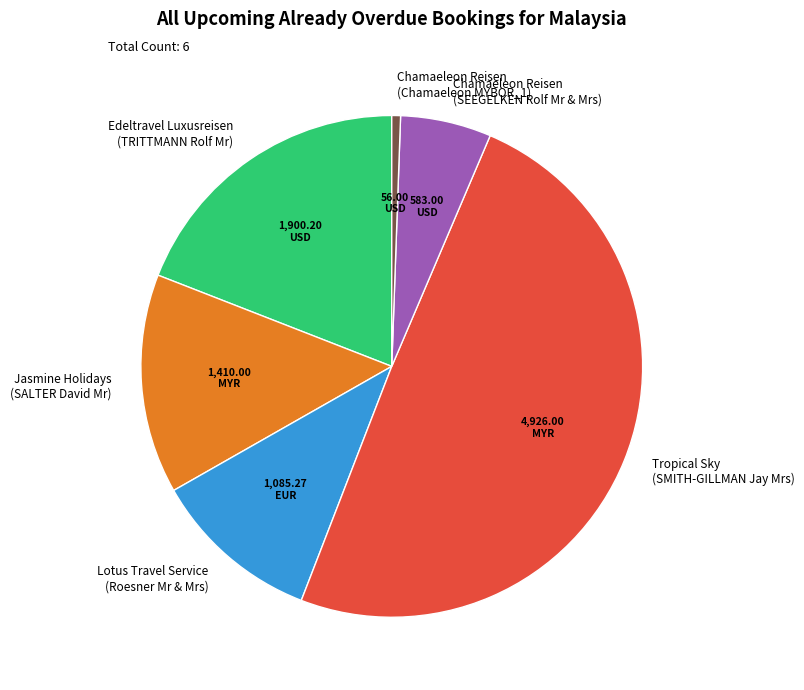

Is Jasmine Holidays (SALTER David Mr) the majority of the pie?

No